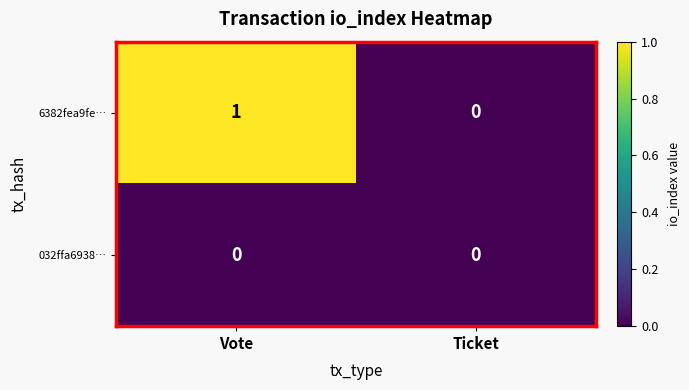

True or false: 032ffa6938… has a value of 0 at Ticket.

True